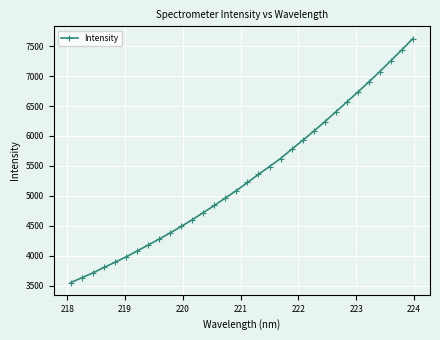

What is the difference between the second highest and second lowest values?

3805.5